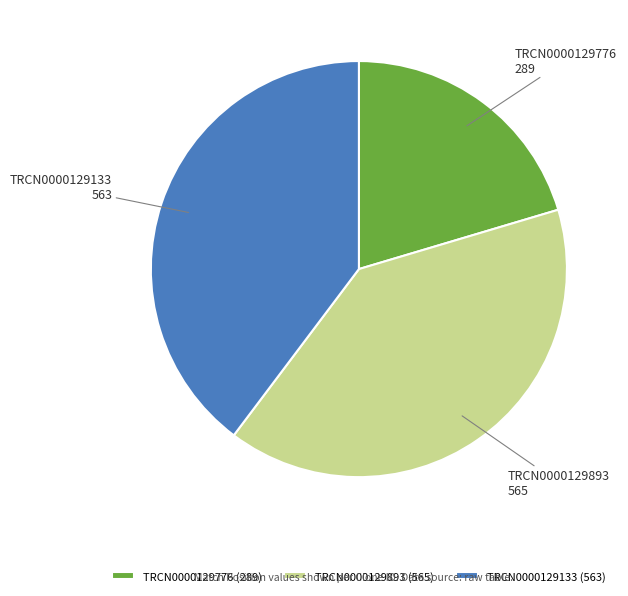

Do TRCN0000129133 and TRCN0000129893 together represent more than half of the pie?

Yes